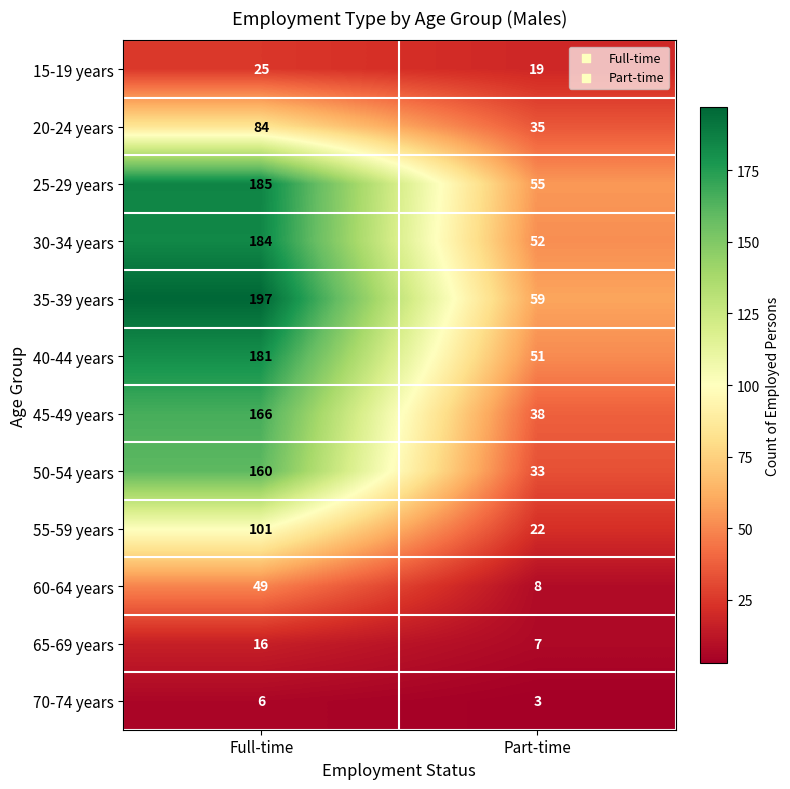

True or false: 15-19 years has a value of 8 at Part-time.

False